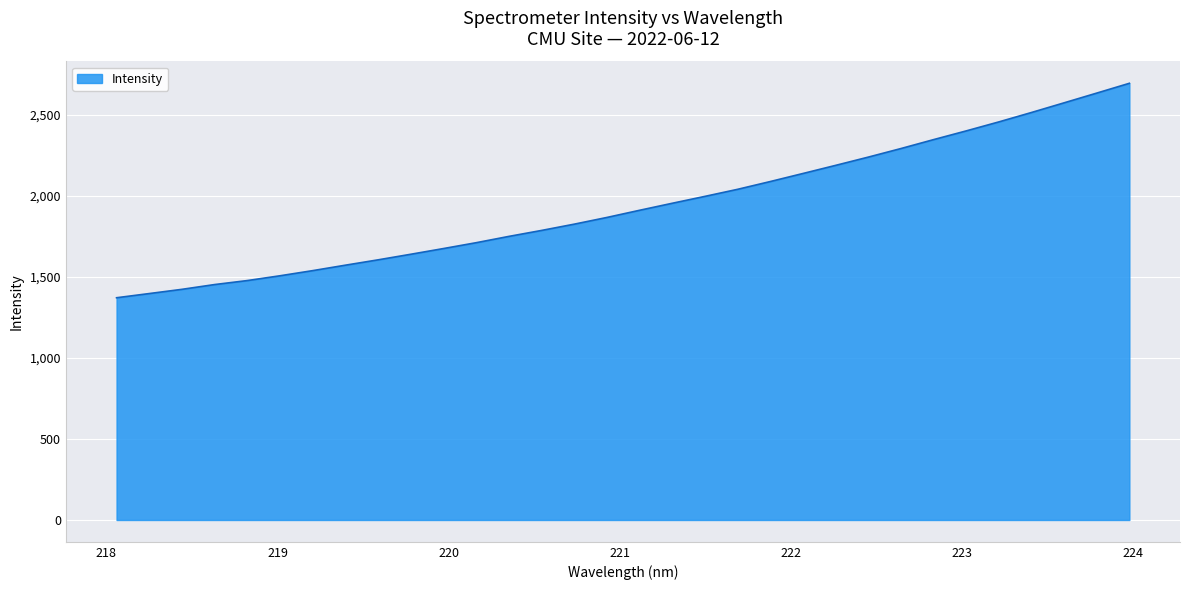

Does the chart display data point markers on the line(s)?

No